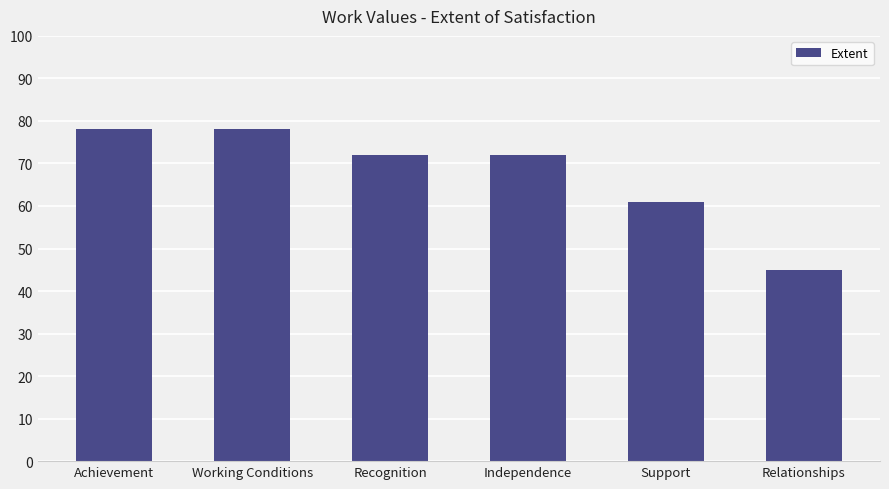

At which label does the data first exceed 72?

Achievement